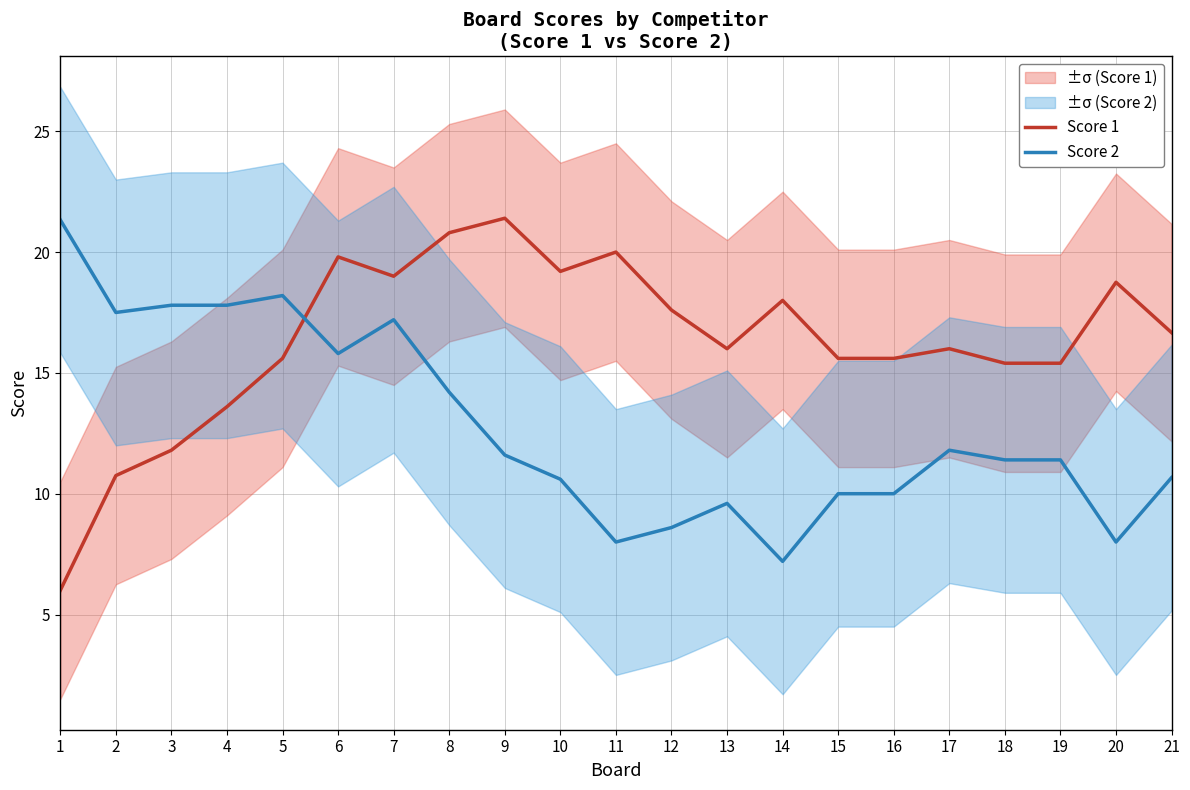

What are all the series names shown in the legend?

Score 1, Score 2